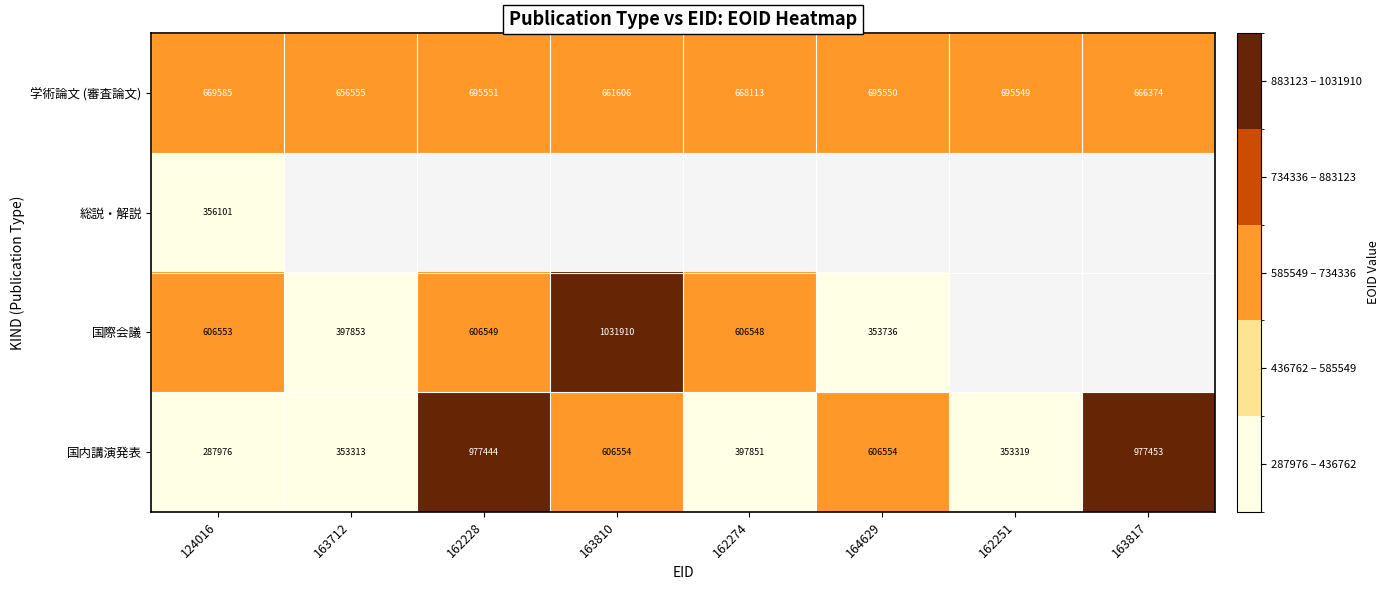

List the labels in order of 学術論文 (審査論文) value, smallest first.

163712, 163810, 163817, 162274, 124016, 162251, 164629, 162228